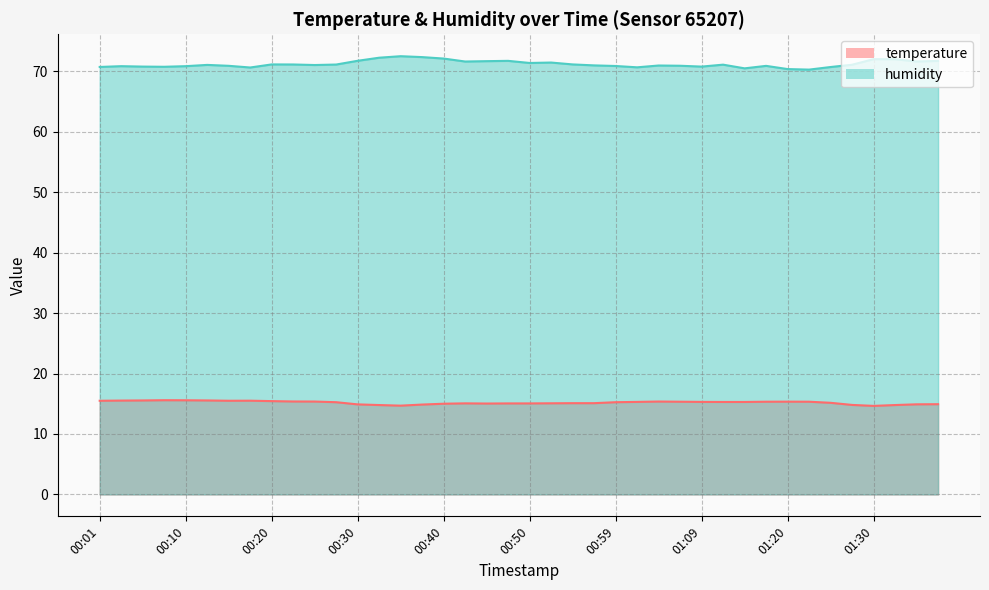

Which series has the widest spread of values?

humidity